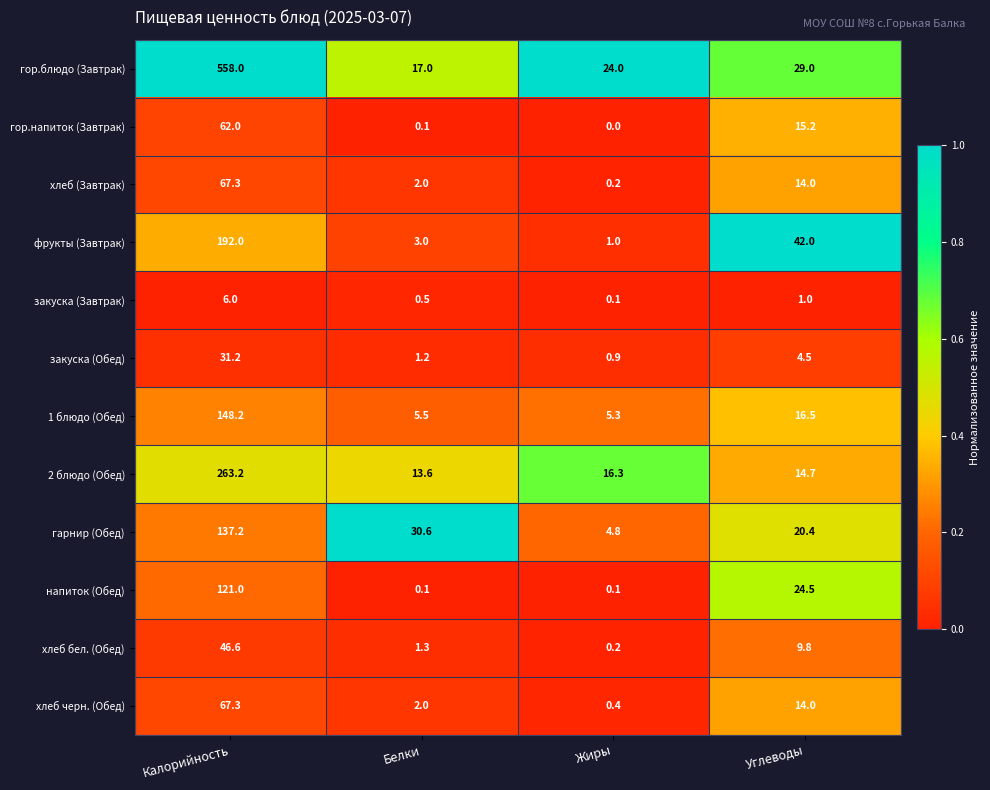

List the labels in order of закуска (Завтрак) value, largest first.

Калорийность, Углеводы, Белки, Жиры